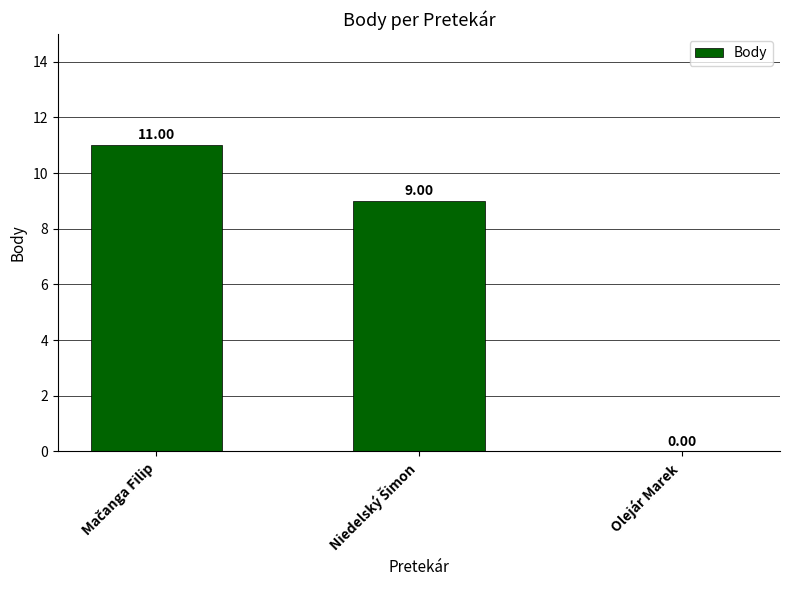

What is the sum of all values?

20